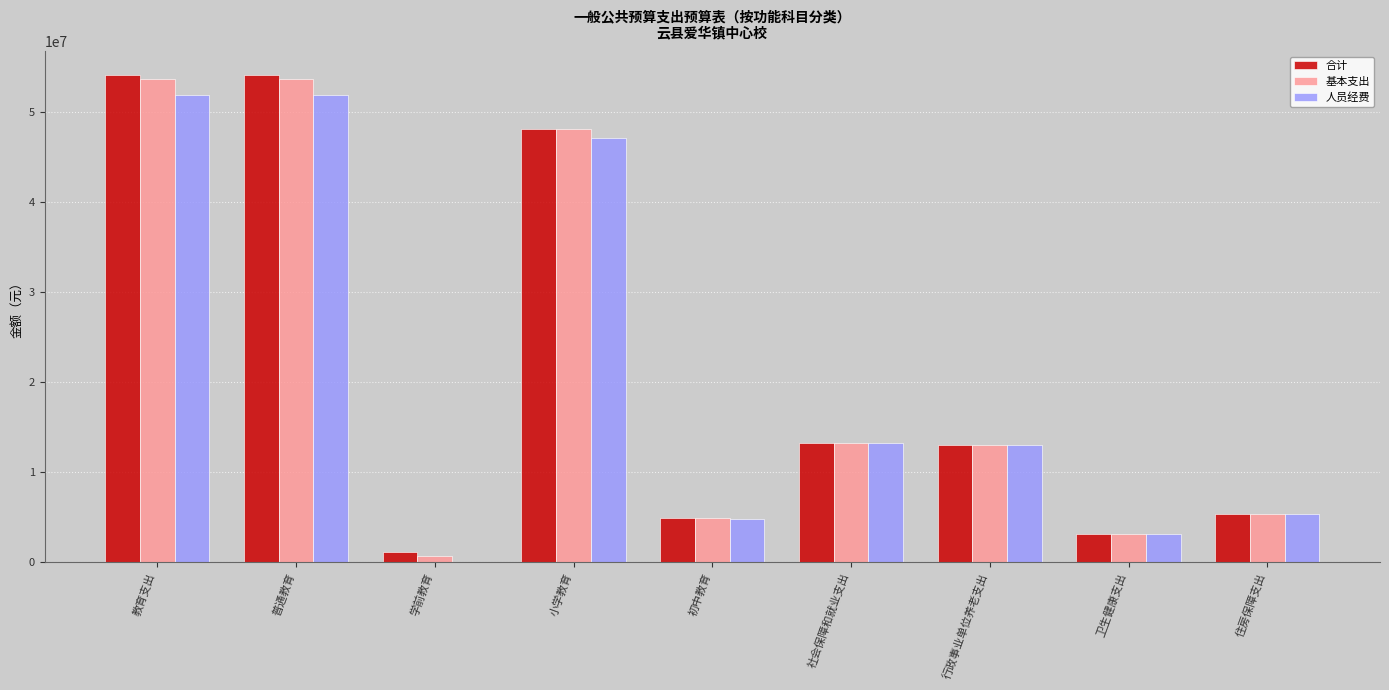

What is the sum of all 基本支出 values?

195598063.3